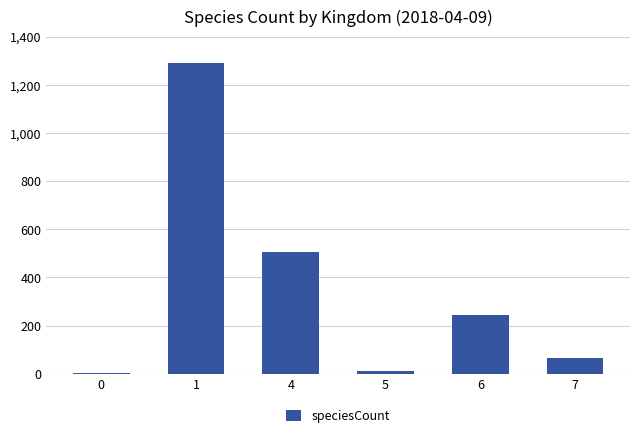

Approximately how many times larger is the value at 6 compared to 7?

3.6